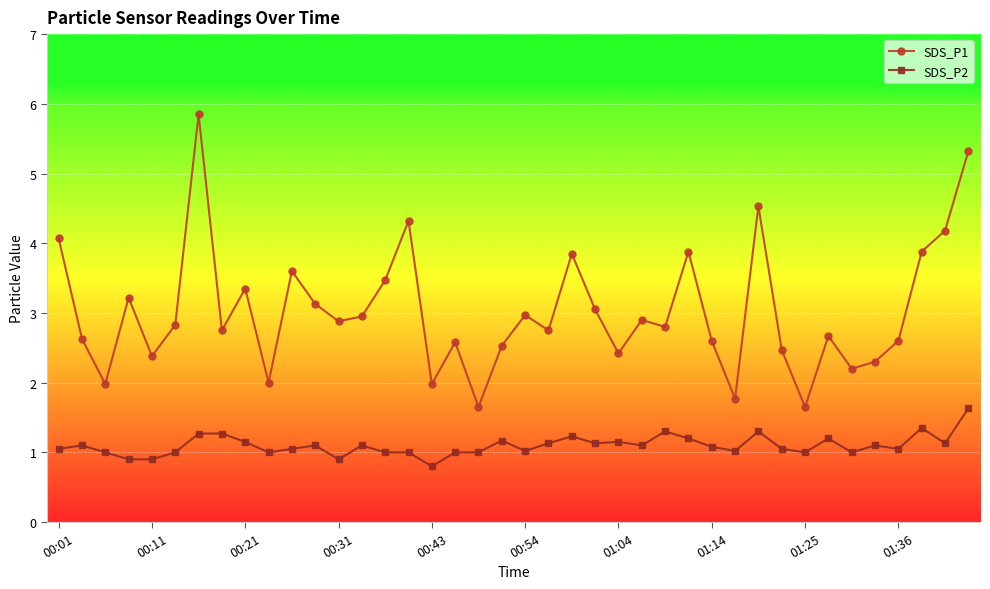

What is the average value of the SDS_P2 series?

1.1